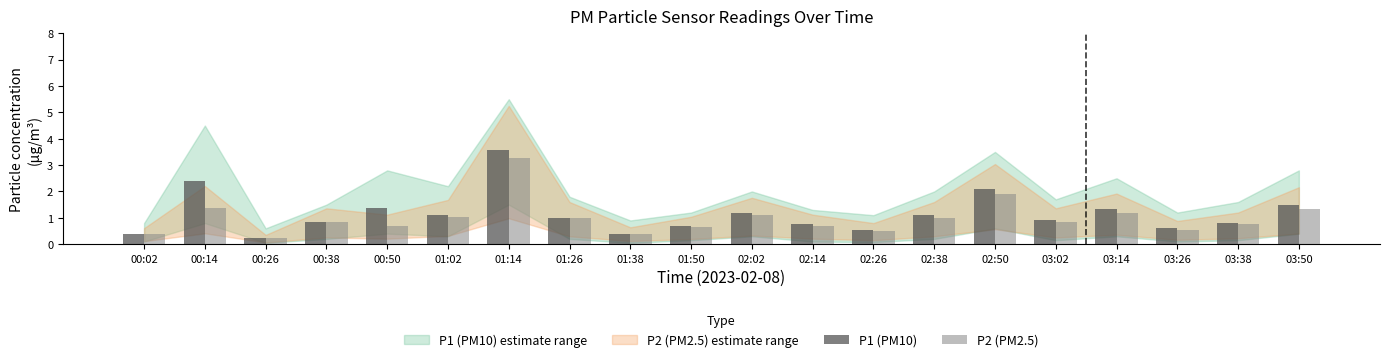

Is the value of P1 (PM10) at 00:26 greater than the value of P2 (PM2.5) at 03:26?

No